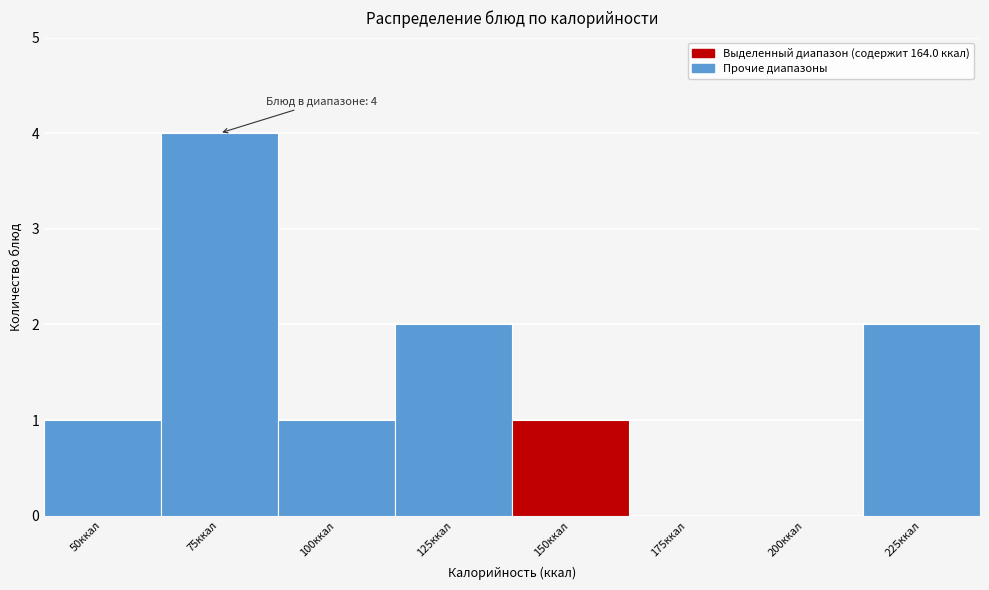

Reading left to right, list all the values displayed in this chart.

50ккал=1	75ккал=4	100ккал=1	125ккал=2	150ккал=1	175ккал=0	200ккал=0	225ккал=2